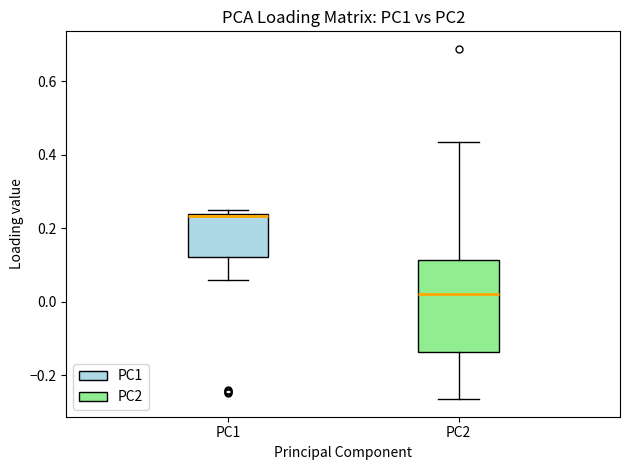

Reading left to right, read every box against the y-axis: the position of its median line, the range the box covers, and the ends of its whiskers. The values are not printed on the chart, so give them approximately, as read against the axis.

PC1: median 0.24, box 0.12 to 0.24, whiskers 0.06 to 0.24 (just above the box's upper edge)
PC2: median 0.02, box -0.14 to 0.12, whiskers -0.26 to 0.44